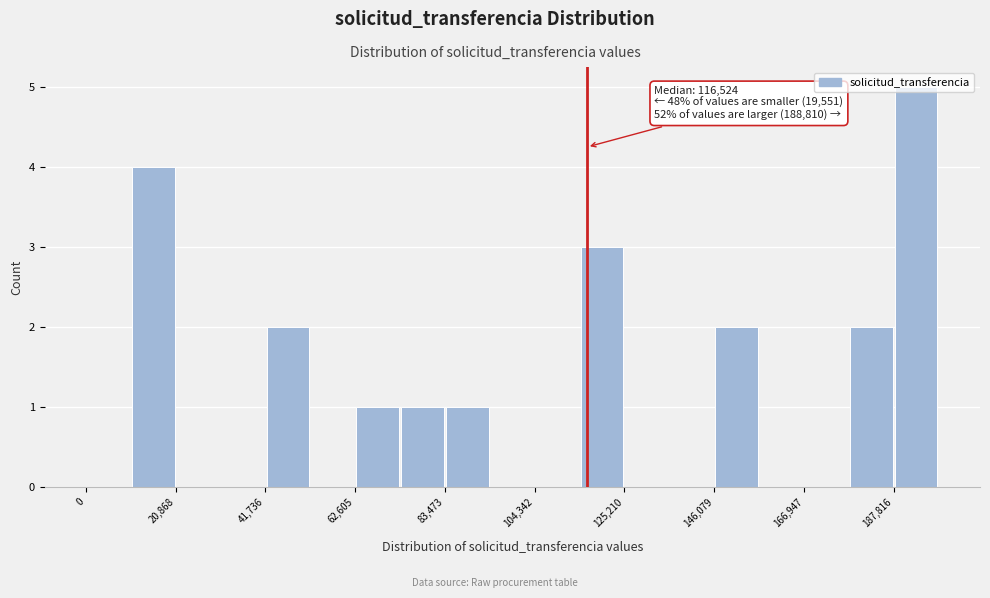

Around what value on the x-axis is the tallest bar? Give the approximate position of its centre, as read against the axis.

195000